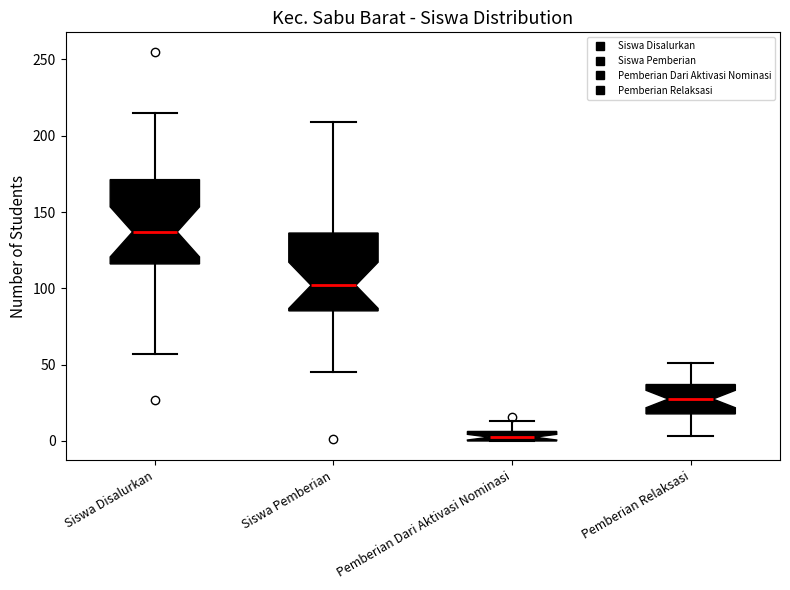

Where does the upper whisker of the box for Siswa Pemberian end on the y-axis? The values are not printed on the chart, so give them approximately, as read against the axis.

210